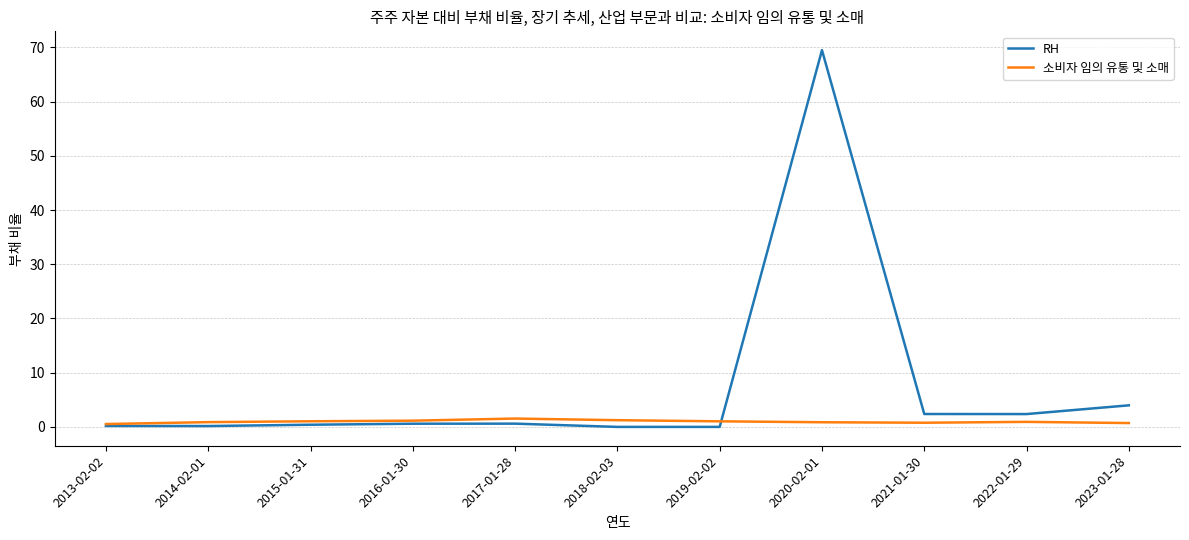

What is the total value across all series at 2022-01-29?

3.3